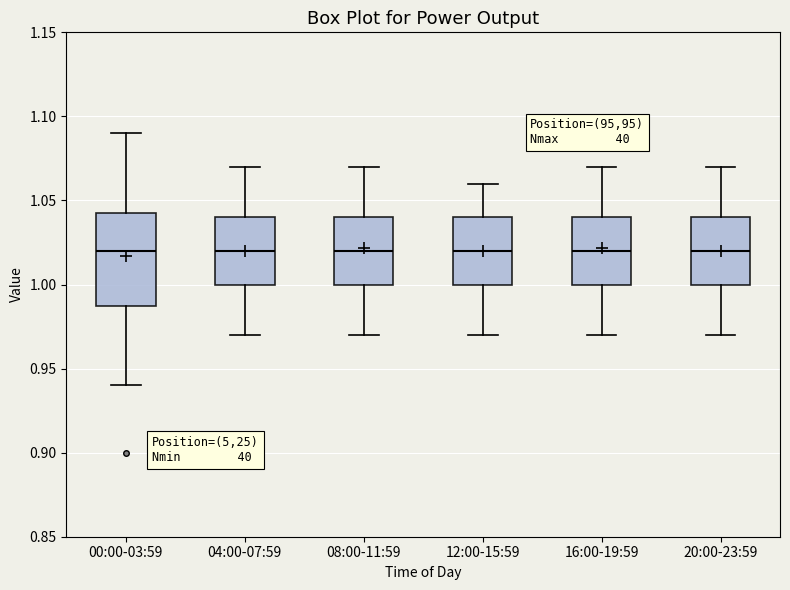

Reading left to right, read every box against the y-axis: the position of its median line, the range the box covers, and the ends of its whiskers. The values are not printed on the chart, so give them approximately, as read against the axis.

00:00-03:59: median 1.020, box 0.990 to 1.045, whiskers 0.940 to 1.090
04:00-07:59: median 1.020, box 1.000 to 1.040, whiskers 0.970 to 1.070
08:00-11:59: median 1.020, box 1.000 to 1.040, whiskers 0.970 to 1.070
12:00-15:59: median 1.020, box 1.000 to 1.040, whiskers 0.970 to 1.060
16:00-19:59: median 1.020, box 1.000 to 1.040, whiskers 0.970 to 1.070
20:00-23:59: median 1.020, box 1.000 to 1.040, whiskers 0.970 to 1.070